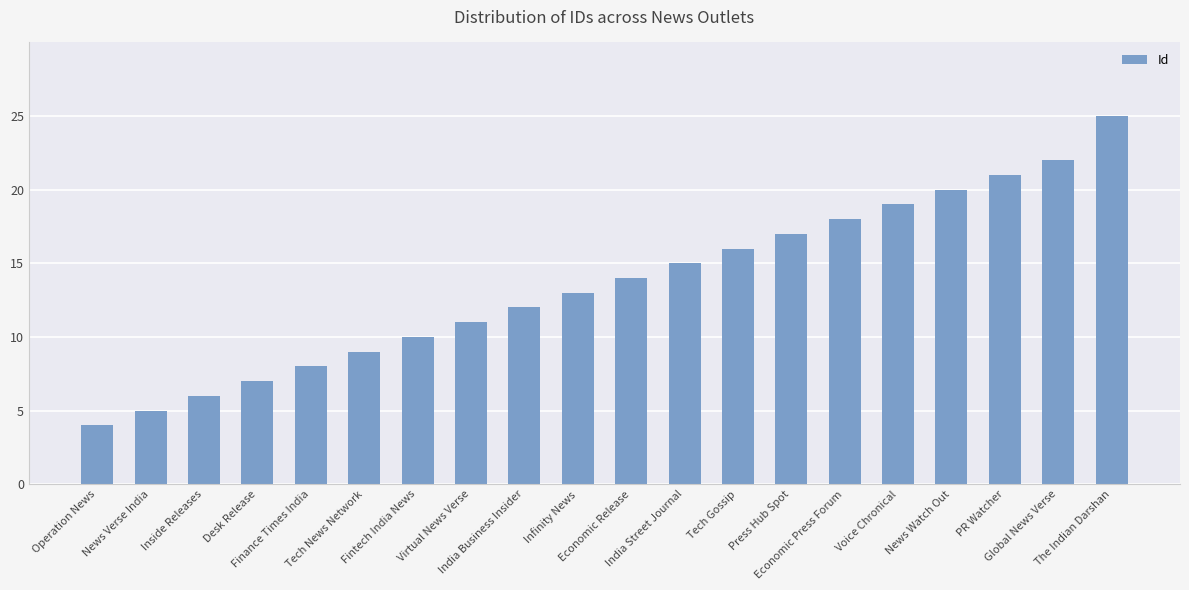

Is it true that the value at Infinity News is 13?

True